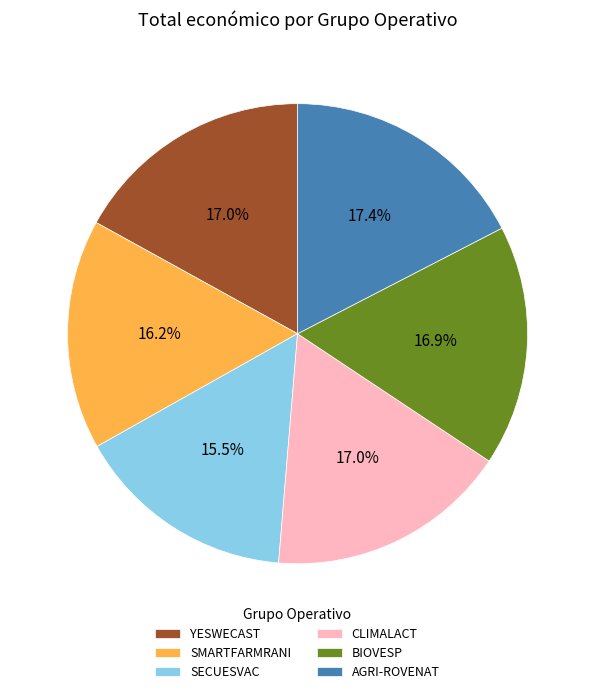

Between SMARTFARMRANI and YESWECAST, which is larger?

YESWECAST